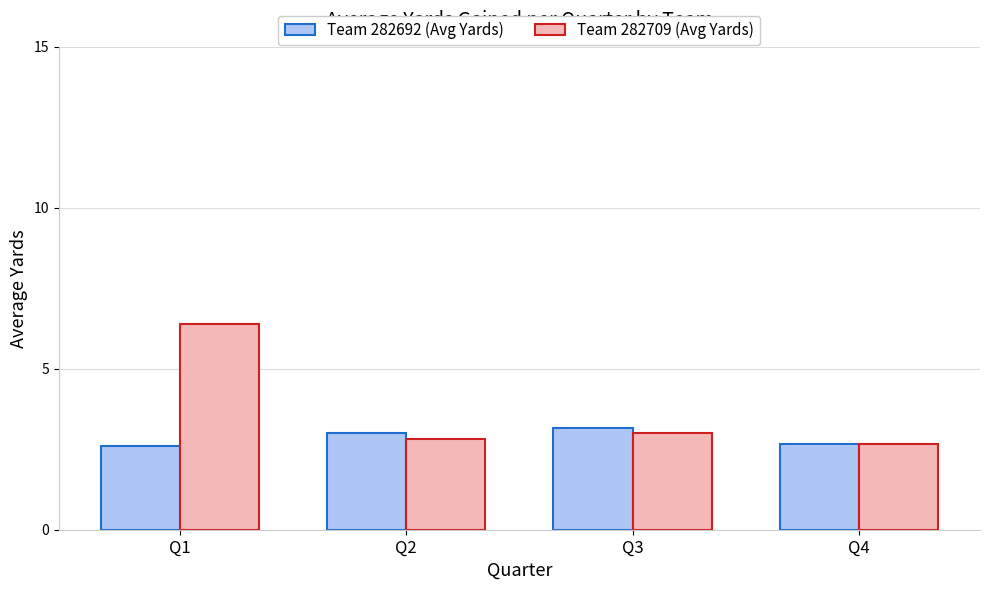

Which category has the highest value in the Team 282709 (Avg Yards) series?

Q1